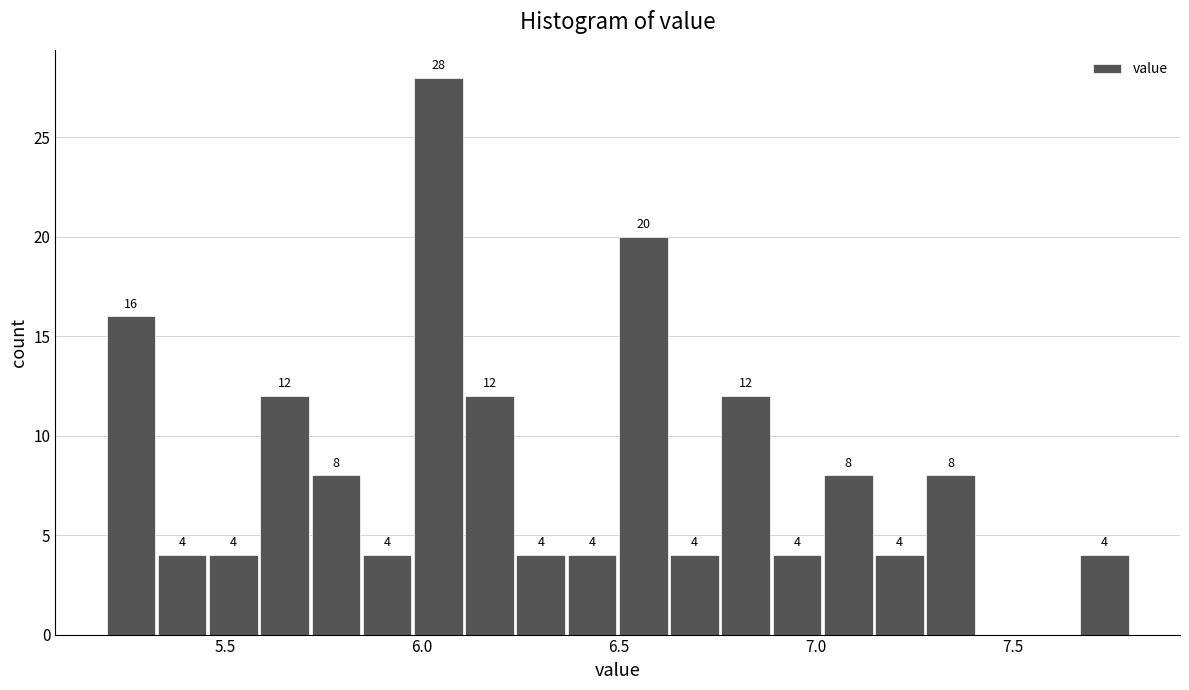

Around what value on the x-axis is the tallest bar? Give the approximate position of its centre, as read against the axis.

6.05